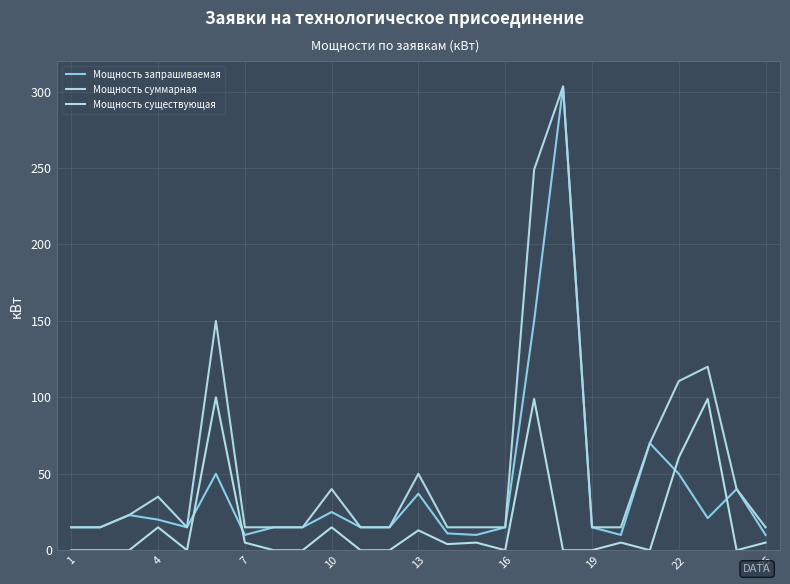

What are all the series names shown in the legend?

Мощность запрашиваемая, Мощность суммарная, Мощность существующая